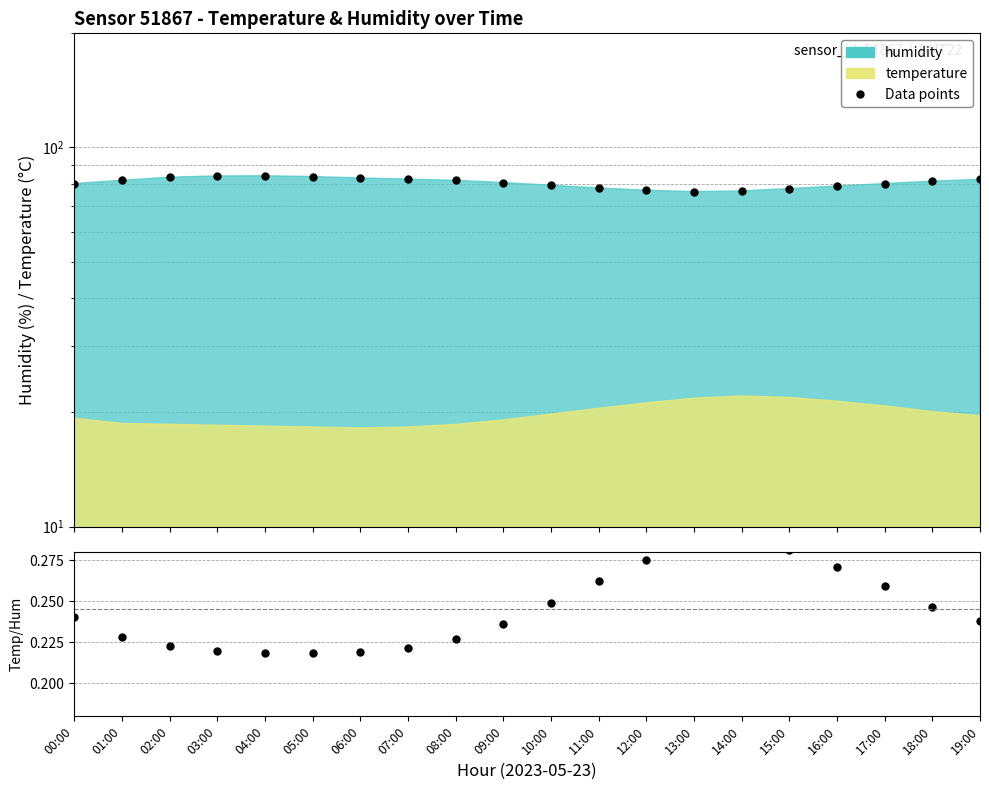

What is the greatest value displayed?

0.3